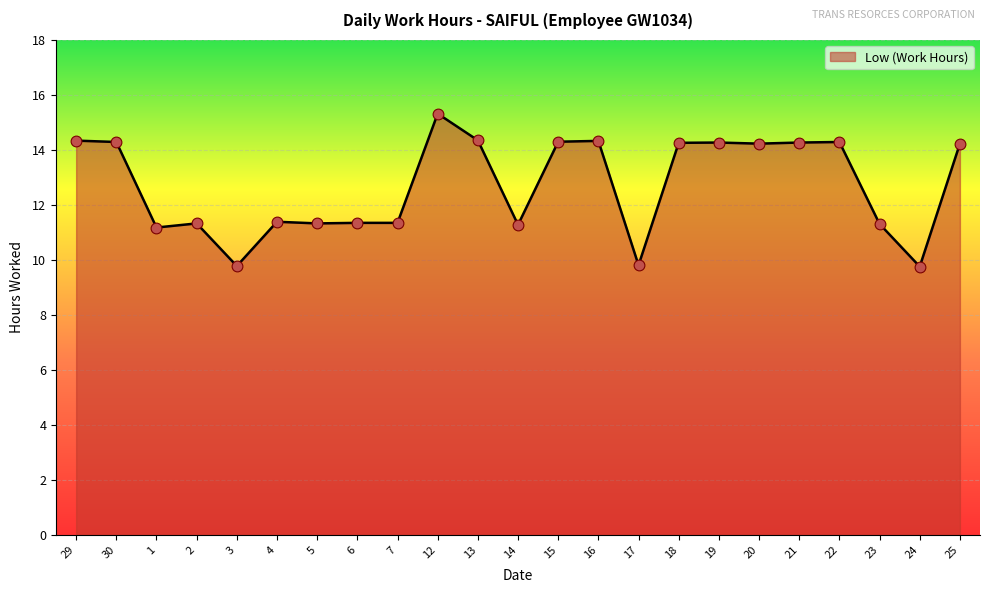

Approximately how many times larger is the value at 12 compared to 19?

1.1